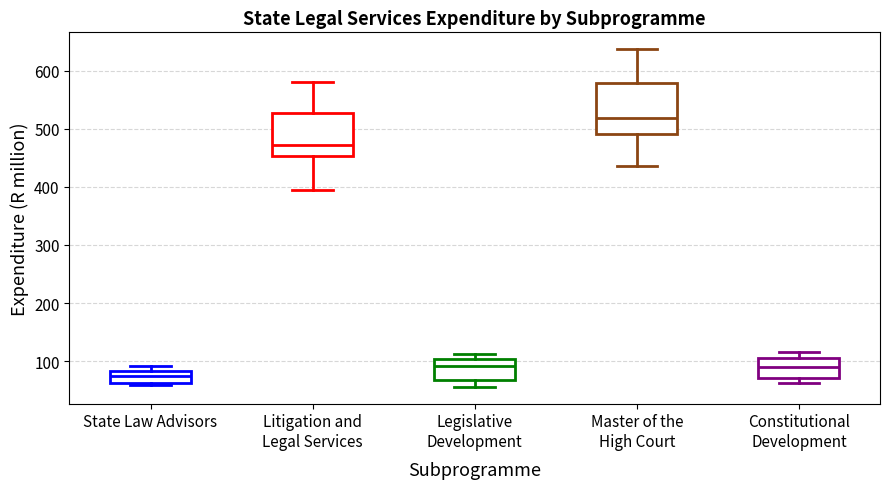

Comparing the boxes themselves (not the whiskers), which one is the tallest?

Master of the High Court